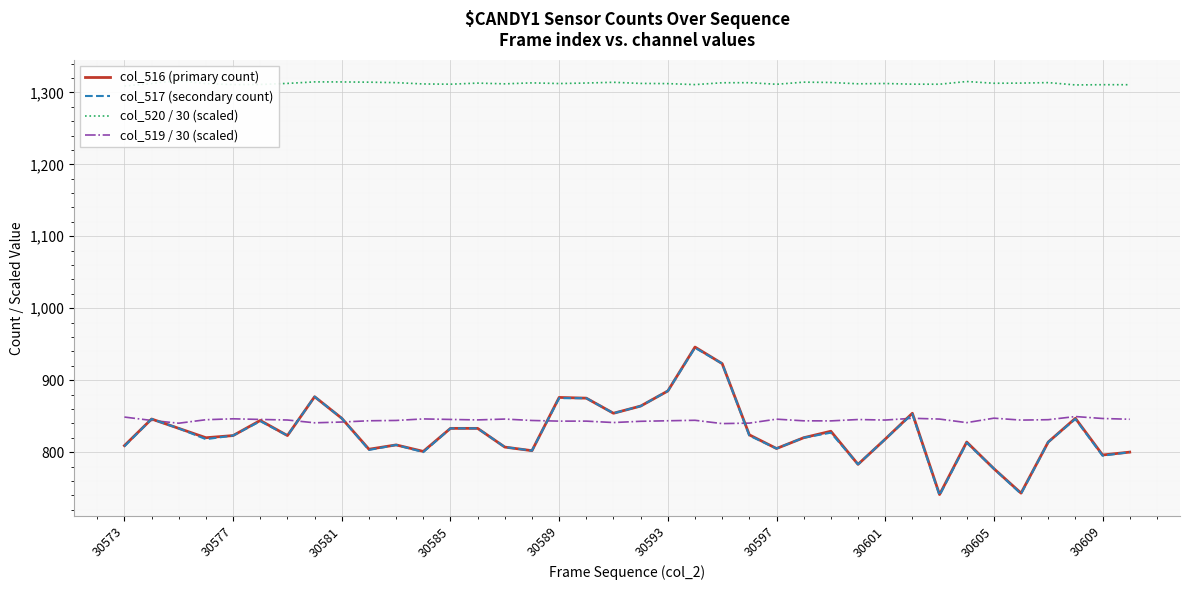

The col_519 / 30 (scaled) series shows 218.1 at 30605. True or false?

False